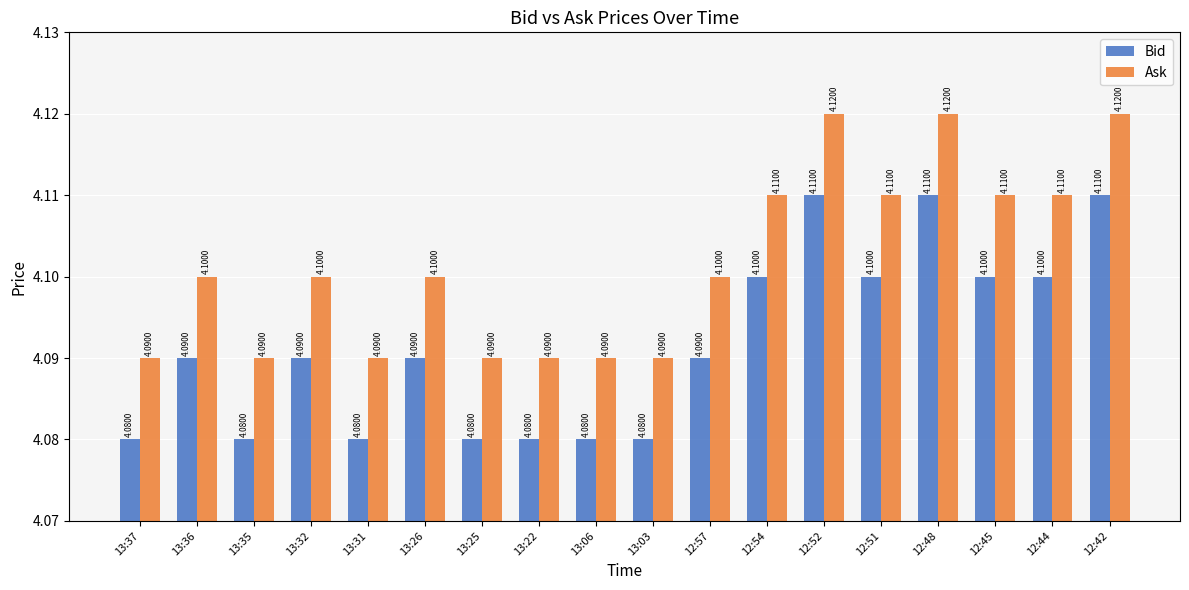

What is the label of the 13th bar from the left?

12:52